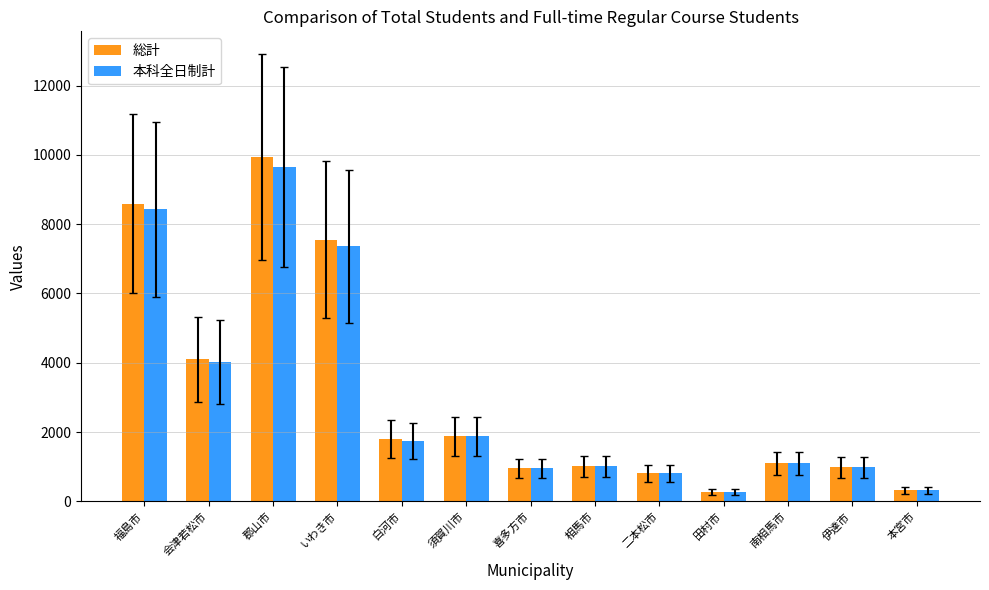

List the series in order of their peak value, lowest first.

本科全日制計, 総計